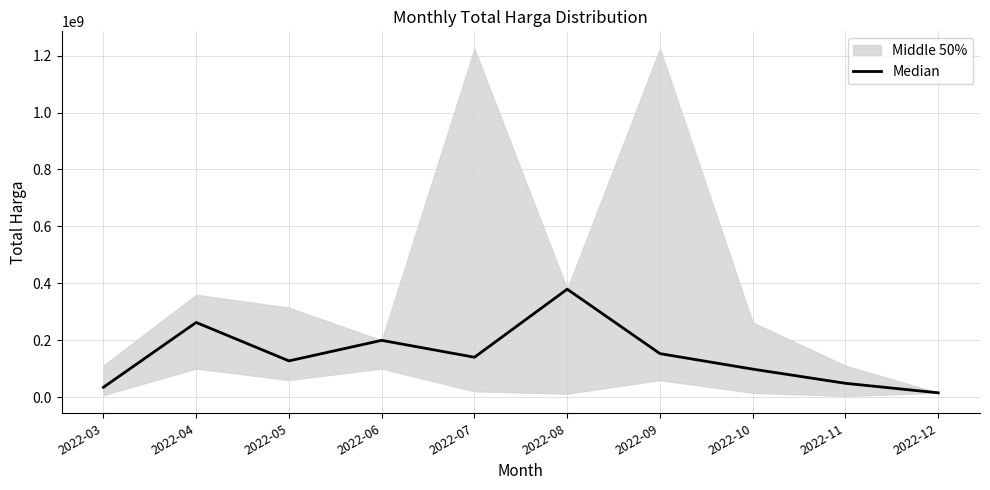

The chart shows a value of 152477000 at 2022-09. True or false?

True